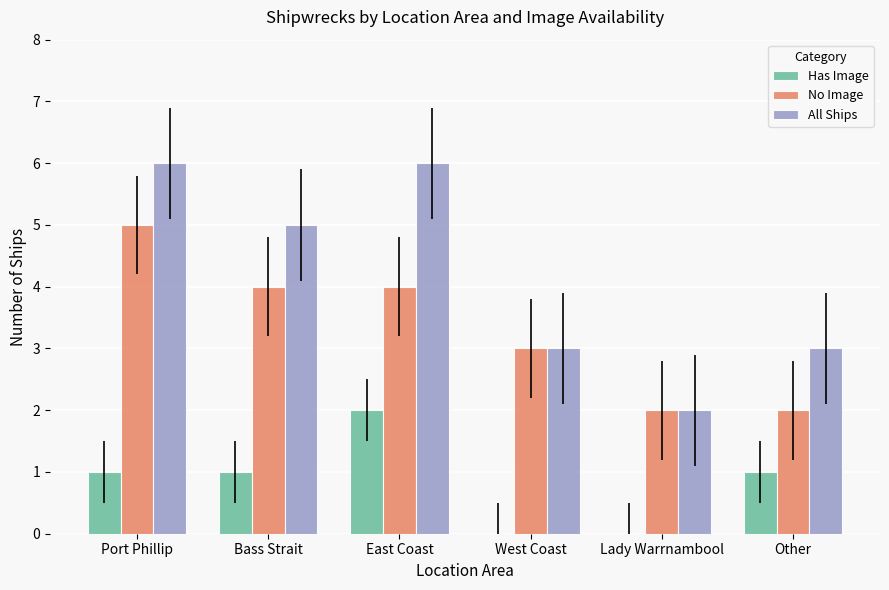

Between East Coast and Other, which series saw the biggest shift?

All Ships